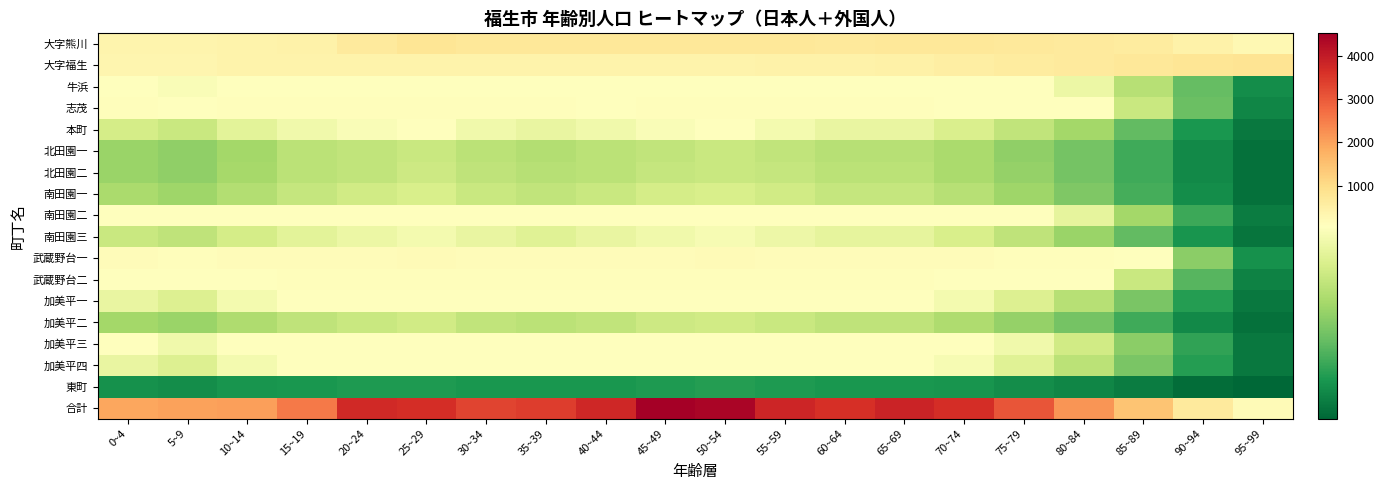

Reading left to right, list all the values displayed in this chart.

大字熊川: 0~4=382	5~9=360	10~14=408	15~19=449	20~24=655	25~29=787	30~34=721	35~39=720	40~44=722	45~49=714	50~54=713	55~59=708	60~64=692	65~69=702	70~74=718	75~79=678	80~84=651	85~89=615	90~94=429	95~99=248
大字福生: 0~4=344	5~9=318	10~14=399	15~19=386	20~24=395	25~29=390	30~34=392	35~39=394	40~44=399	45~49=395	50~54=408	55~59=434	60~64=449	65~69=486	70~74=539	75~79=606	80~84=655	85~89=727	90~94=781	95~99=830
牛浜: 0~4=72	5~9=68	10~14=78	15~19=90	20~24=83	25~29=98	30~34=85	35~39=82	40~44=86	45~49=89	50~54=95	55~59=90	60~64=92	65~69=95	70~74=88	75~79=76	80~84=63	85~89=47	90~94=29	95~99=12
志茂: 0~4=110	5~9=104	10~14=114	15~19=120	20~24=115	25~29=118	30~34=112	35~39=105	40~44=102	45~49=108	50~54=112	55~59=107	60~64=105	65~69=105	70~74=97	75~79=87	80~84=75	85~89=52	90~94=30	95~99=10
本町: 0~4=55	5~9=52	10~14=60	15~19=65	20~24=68	25~29=70	30~34=65	35~39=62	40~44=65	45~49=68	50~54=70	55~59=66	60~64=62	65~69=62	70~74=57	75~79=50	80~84=42	85~89=28	90~94=15	95~99=6
北田園一: 0~4=40	5~9=38	10~14=42	15~19=48	20~24=50	25~29=52	30~34=48	35~39=46	40~44=48	45~49=50	50~54=52	55~59=50	60~64=47	65~69=47	70~74=44	75~79=38	80~84=32	85~89=22	90~94=11	95~99=4
北田園二: 0~4=40	5~9=38	10~14=43	15~19=48	20~24=50	25~29=53	30~34=49	35~39=47	40~44=48	45~49=51	50~54=52	55~59=51	60~64=48	65~69=48	70~74=44	75~79=39	80~84=32	85~89=22	90~94=11	95~99=4
南田園一: 0~4=44	5~9=41	10~14=46	15~19=51	20~24=54	25~29=56	30~34=52	35~39=50	40~44=52	45~49=55	50~54=56	55~59=54	60~64=51	65~69=51	70~74=47	75~79=41	80~84=34	85~89=23	90~94=12	95~99=4
南田園二: 0~4=78	5~9=74	10~14=82	15~19=90	20~24=96	25~29=100	30~34=93	35~39=90	40~44=93	45~49=98	50~54=101	55~59=97	60~64=92	65~69=92	70~74=84	75~79=74	80~84=61	85~89=42	90~94=21	95~99=7
南田園三: 0~4=52	5~9=49	10~14=55	15~19=60	20~24=63	25~29=66	30~34=62	35~39=59	40~44=62	45~49=65	50~54=67	55~59=64	60~64=61	65~69=61	70~74=56	75~79=49	80~84=40	85~89=28	90~94=14	95~99=5
武蔵野台一: 0~4=140	5~9=131	10~14=148	15~19=161	20~24=171	25~29=177	30~34=165	35~39=159	40~44=165	45~49=174	50~54=178	55~59=170	60~64=162	65~69=161	70~74=148	75~79=130	80~84=107	85~89=74	90~94=37	95~99=13
武蔵野台二: 0~4=98	5~9=92	10~14=104	15~19=113	20~24=120	25~29=124	30~34=116	35~39=111	40~44=116	45~49=122	50~54=125	55~59=119	60~64=113	65~69=113	70~74=104	75~79=91	80~84=75	85~89=52	90~94=26	95~99=9
加美平一: 0~4=62	5~9=58	10~14=66	15~19=72	20~24=76	25~29=79	30~34=73	35~39=71	40~44=73	45~49=78	50~54=79	55~59=76	60~64=72	65~69=72	70~74=66	75~79=58	80~84=47	85~89=33	90~94=17	95~99=6
加美平二: 0~4=42	5~9=40	10~14=45	15~19=49	20~24=52	25~29=54	30~34=50	35~39=48	40~44=50	45~49=53	50~54=54	55~59=52	60~64=49	65~69=49	70~74=45	75~79=39	80~84=32	85~89=22	90~94=11	95~99=4
加美平三: 0~4=70	5~9=65	10~14=74	15~19=80	20~24=86	25~29=89	30~34=83	35~39=80	40~44=83	45~49=88	50~54=90	55~59=86	60~64=81	65~69=81	70~74=74	75~79=65	80~84=54	85~89=37	90~94=19	95~99=6
加美平四: 0~4=62	5~9=58	10~14=66	15~19=72	20~24=77	25~29=80	30~34=74	35~39=72	40~44=74	45~49=79	50~54=81	55~59=77	60~64=73	65~69=73	70~74=67	75~79=59	80~84=48	85~89=33	90~94=17	95~99=6
東町: 0~4=13	5~9=12	10~14=14	15~19=15	20~24=16	25~29=16	30~34=15	35~39=15	40~44=15	45~49=16	50~54=17	55~59=16	60~64=15	65~69=15	70~74=14	75~79=12	80~84=10	85~89=7	90~94=3	95~99=1
合計: 0~4=1915	5~9=2012	10~14=2044	15~19=2551	20~24=3741	25~29=3664	30~34=3307	35~39=3420	40~44=3779	45~49=4511	50~54=4379	55~59=3817	60~64=3641	65~69=3843	70~74=3652	75~79=3080	80~84=2158	85~89=1448	90~94=639	95~99=175